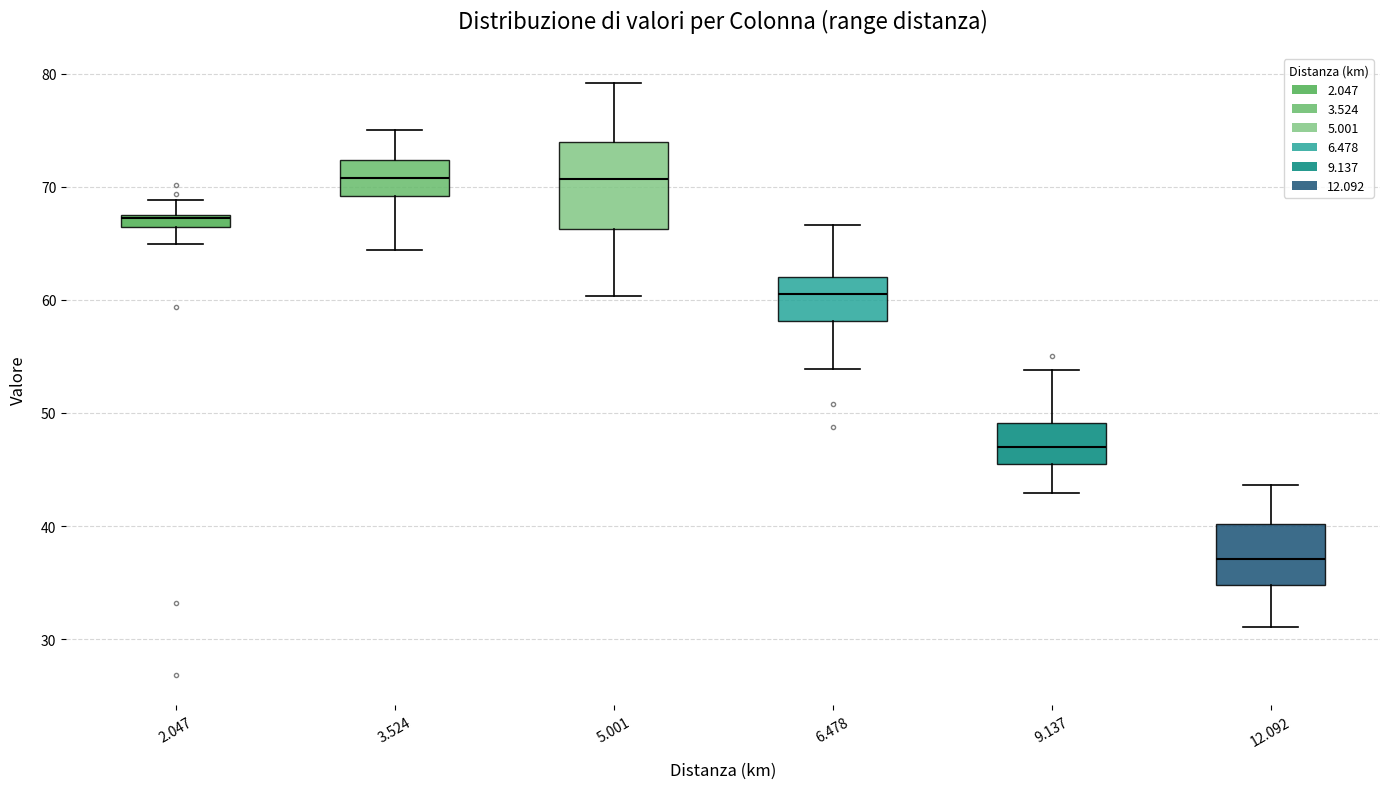

Which box is the tallest, from its lower edge to its upper edge?

5.001